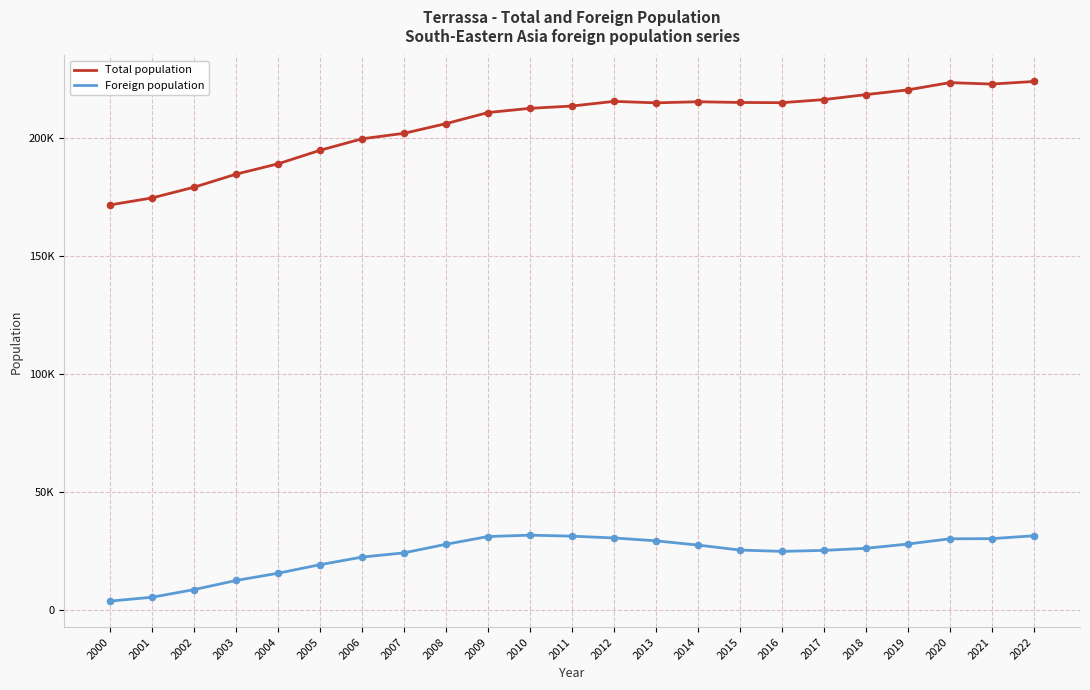

Which series has the largest total across all categories?

Total population